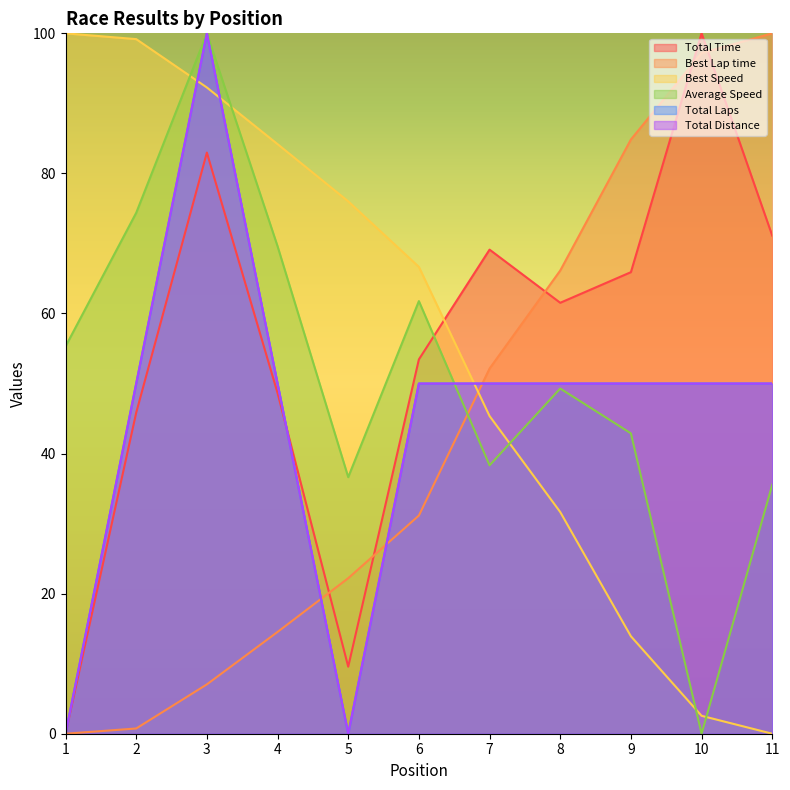

True or false: Total Laps and Total Time cross at least once.

True